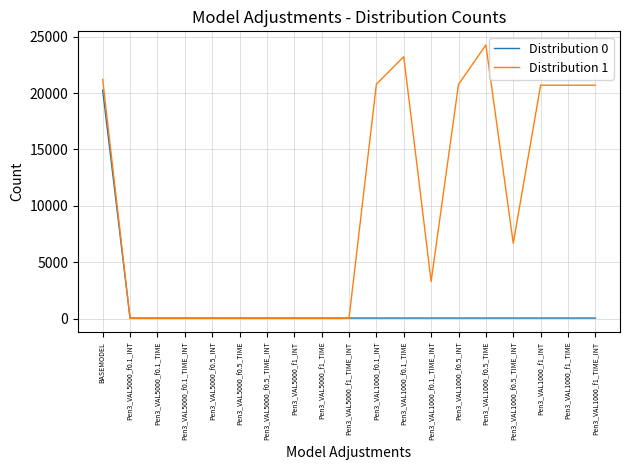

Which series has the largest total across all categories?

Distribution 1